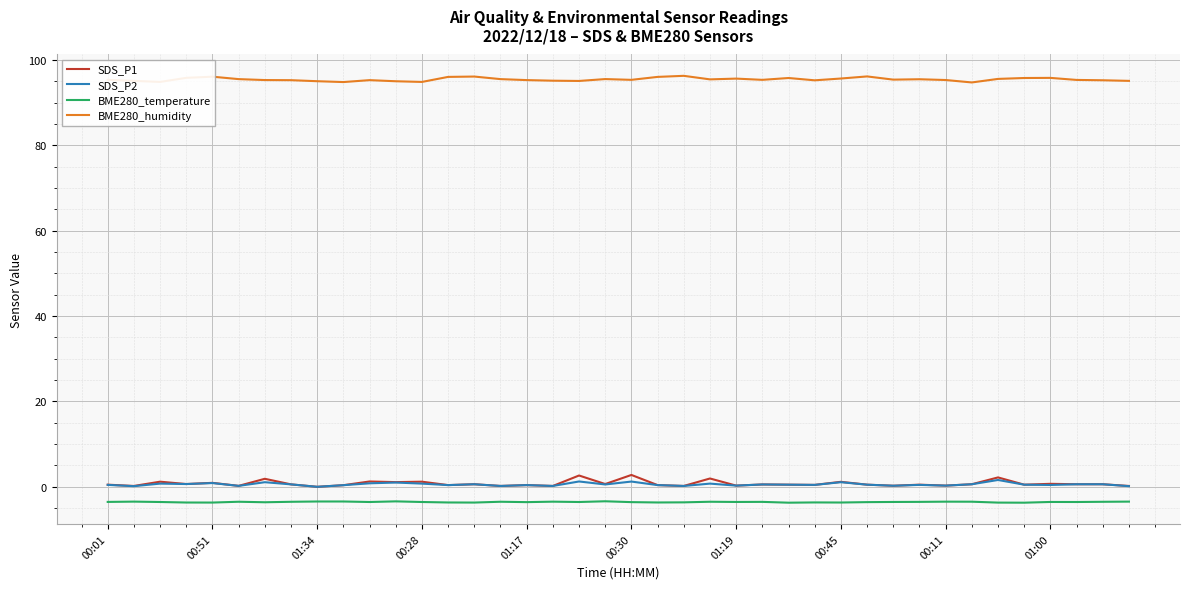

What is the minimum value shown in the chart?

-3.7